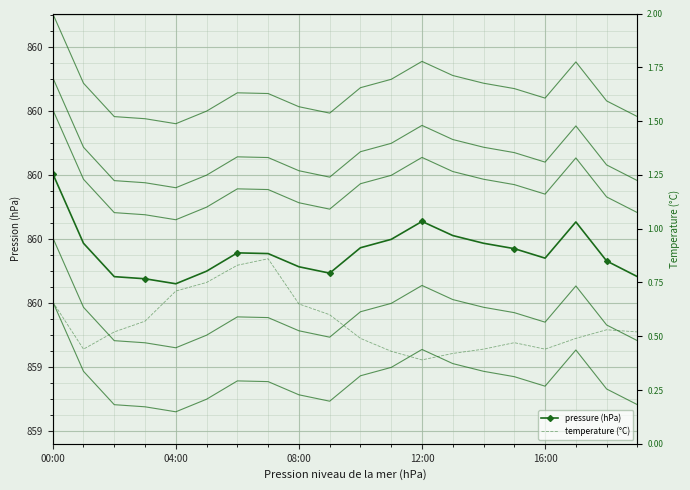

True or false: pressure has more than 0 interior local peaks.

True